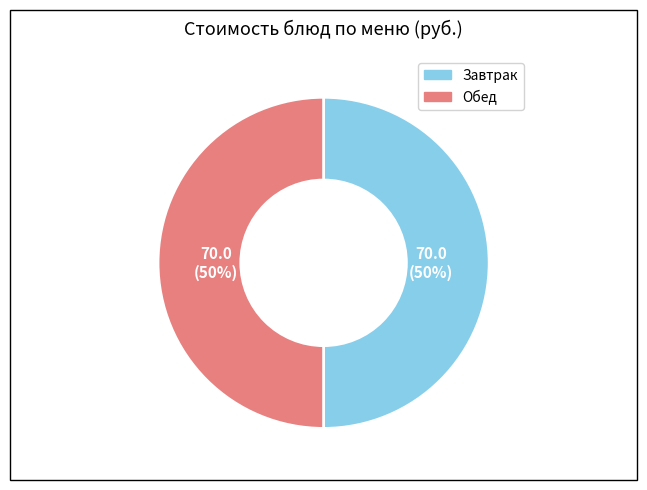

To the nearest percent, what is the average slice percentage?

50%